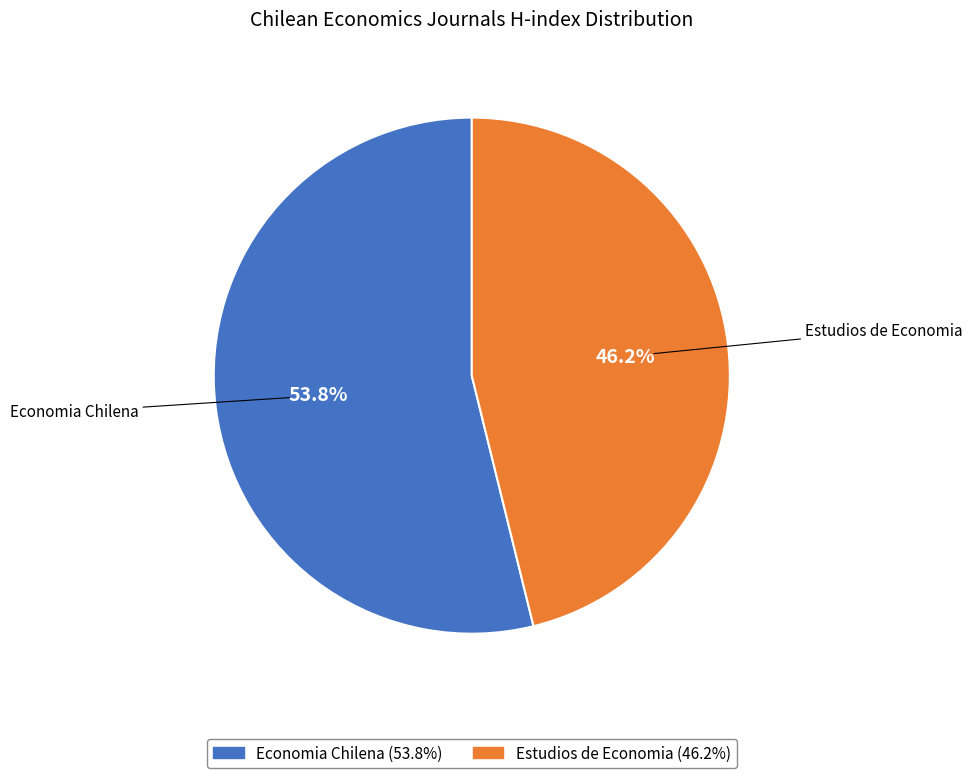

Combined, do Economia Chilena and Estudios de Economia account for over 50%?

Yes